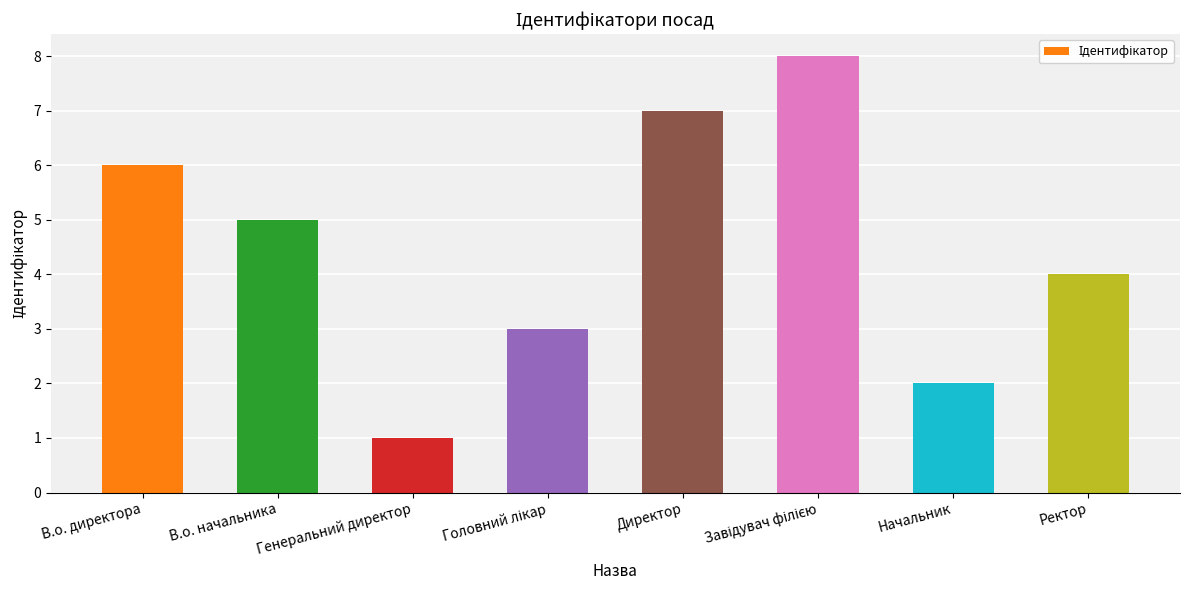

How many categories are shown in the chart?

8